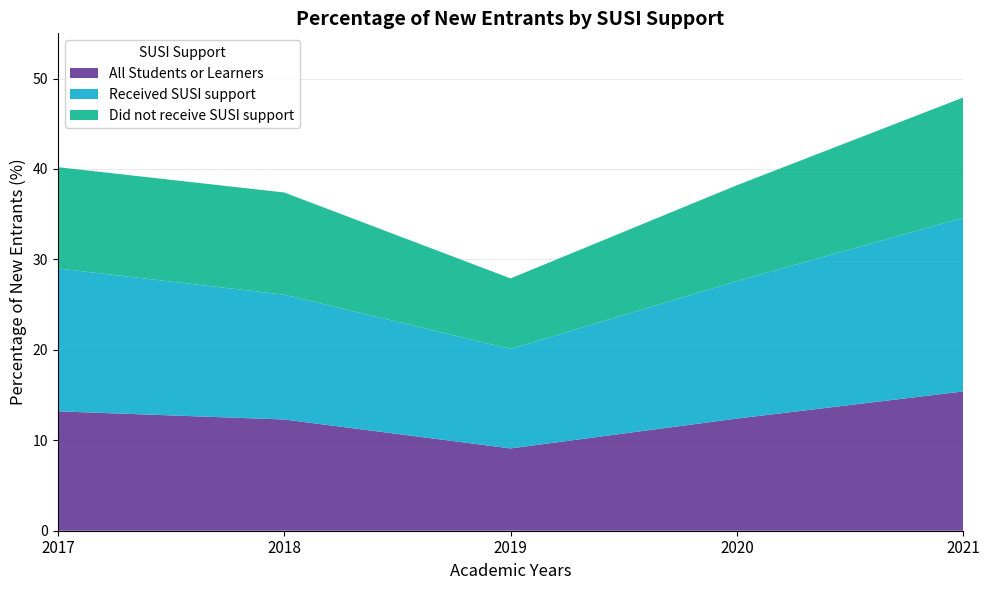

Which series has the largest total across all categories?

Received SUSI support